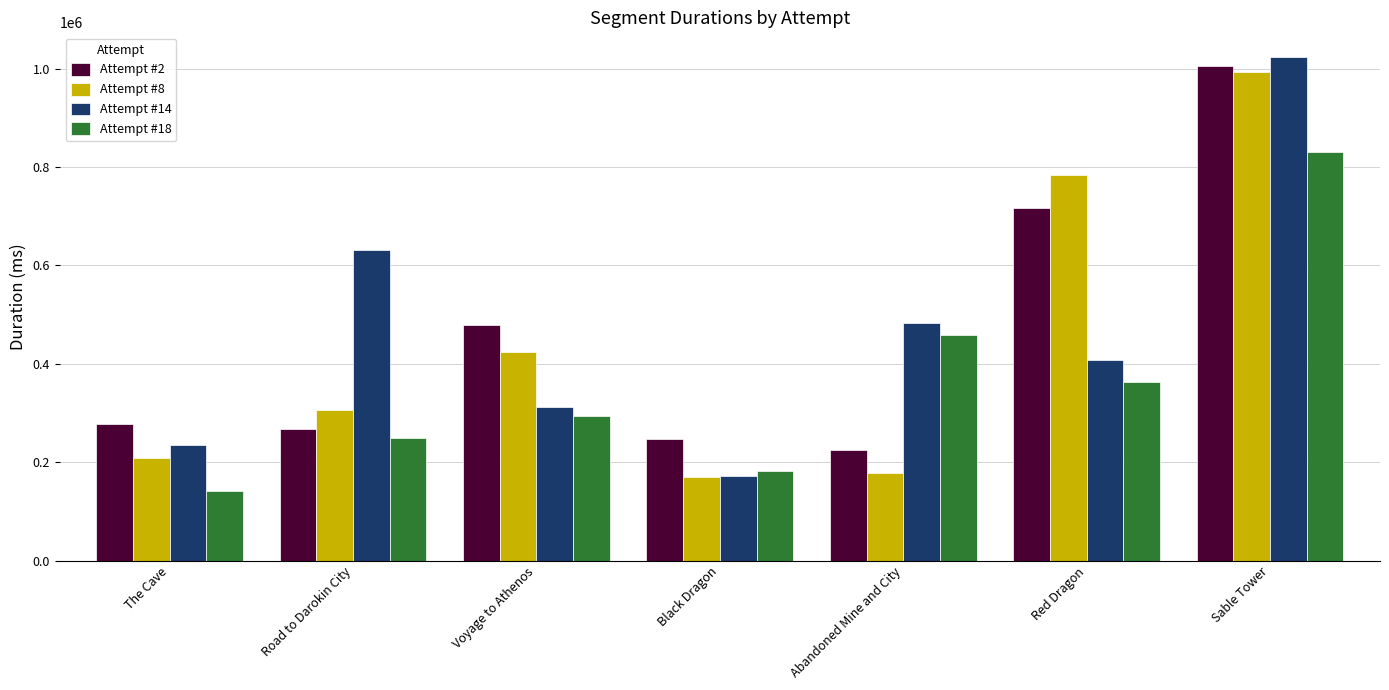

What is the difference between the highest and lowest values at Abandoned Mine and City?

304382